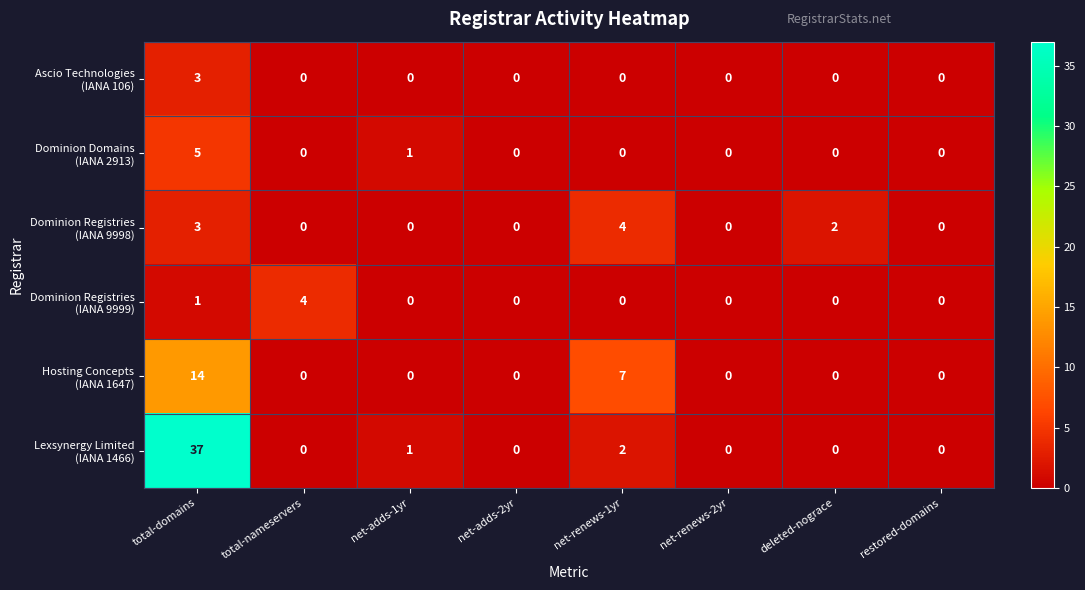

At which category is the sum across all series the highest?

total-domains